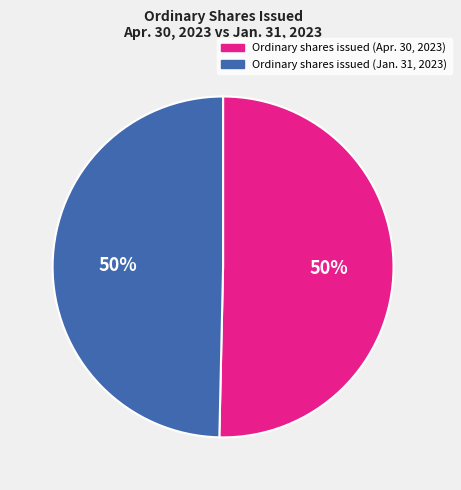

The Ordinary shares issued (Jan. 31, 2023) slice represents 50% of the pie. True or false?

True